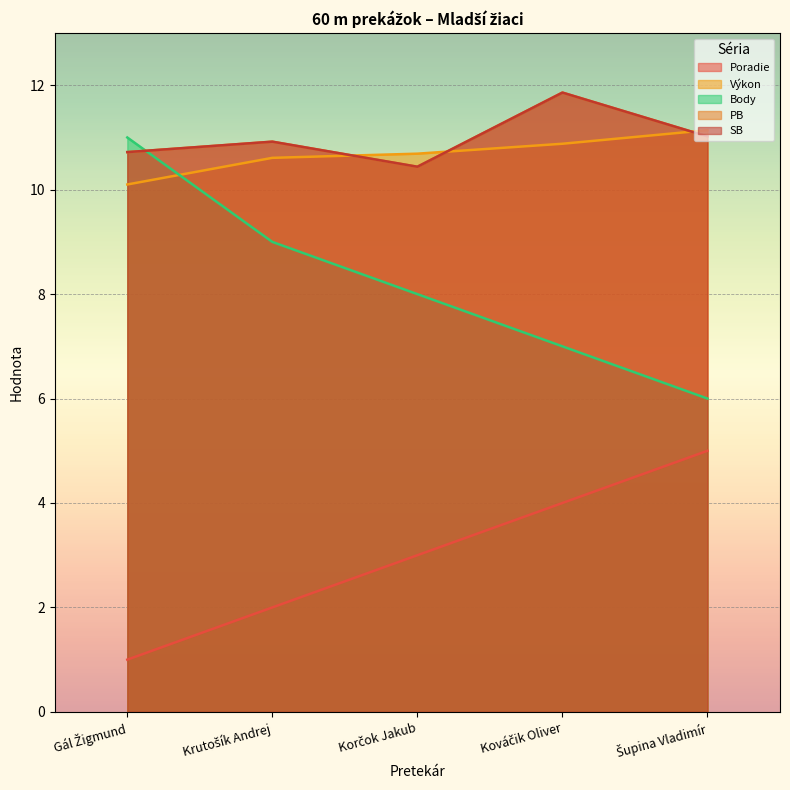

How many values in the Poradie series are below 3?

2